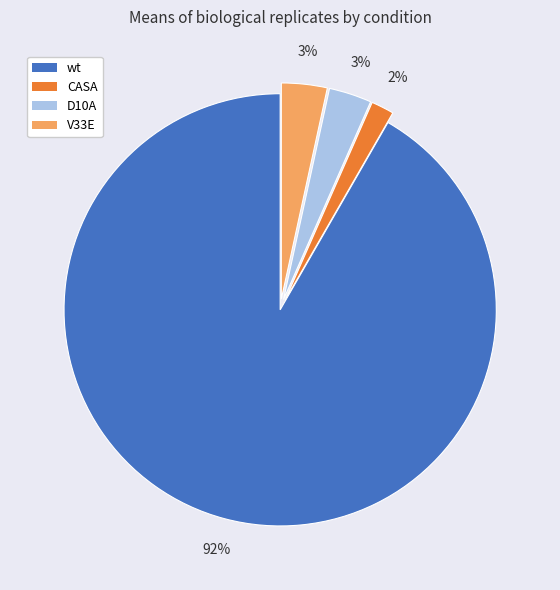

Is there a majority slice in this chart?

Yes